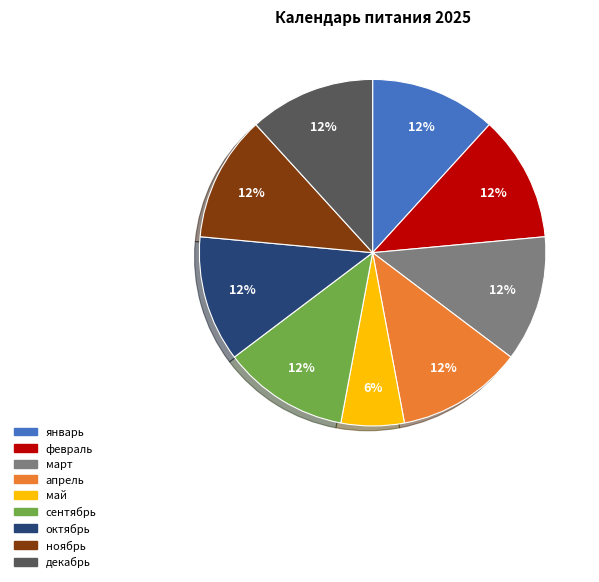

Is it true that сентябрь is 12% of the pie?

True